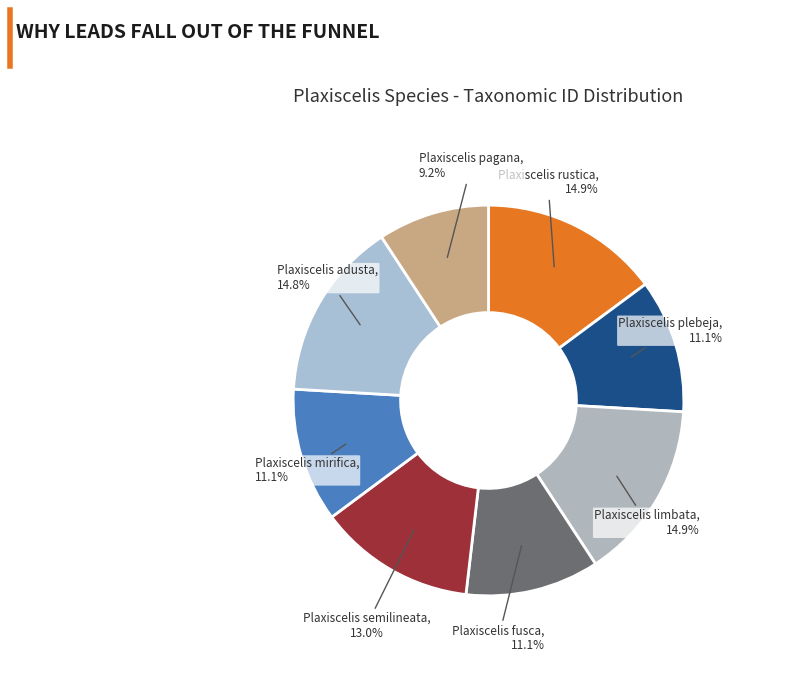

Is there a majority slice in this chart?

No